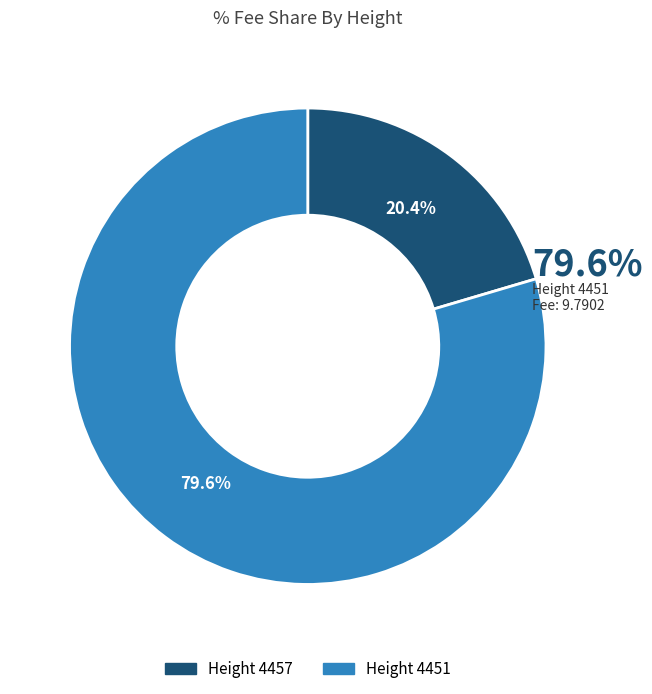

Count the number of slices in the pie.

2